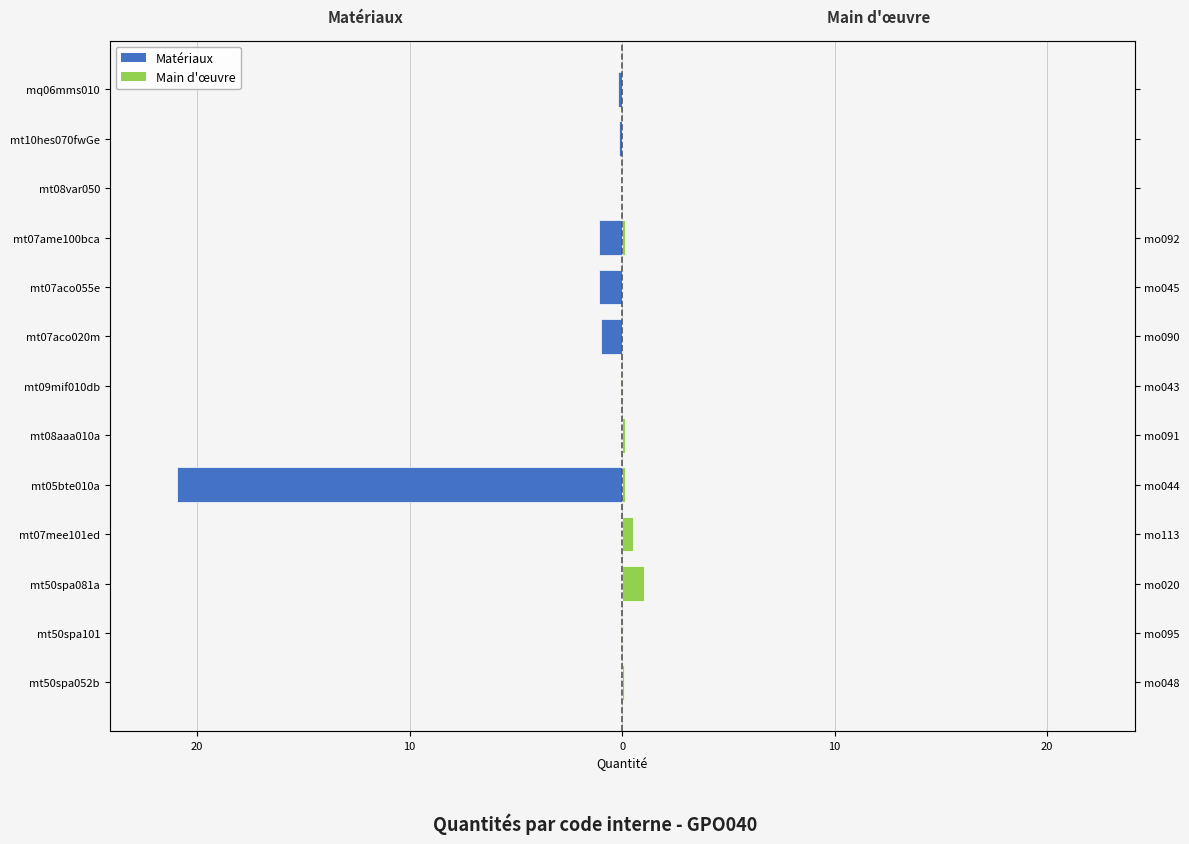

The Main d'œuvre series shows 0.2 at mt05bte010a. True or false?

False